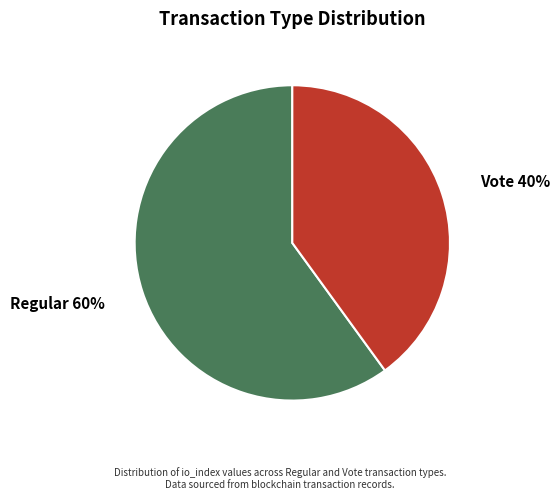

To the nearest percent, what is the average slice percentage?

50%